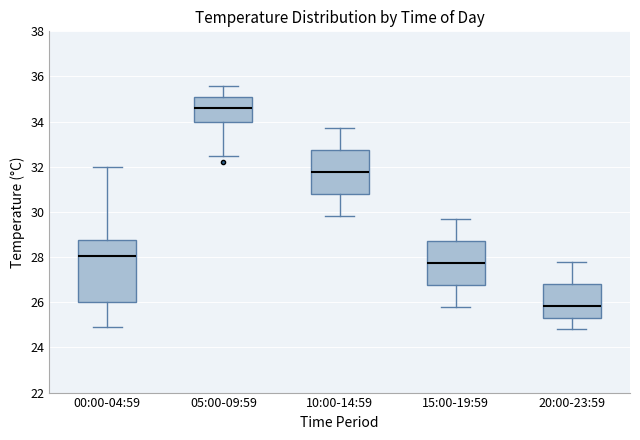

Which box is the tallest, from its lower edge to its upper edge?

00:00-04:59